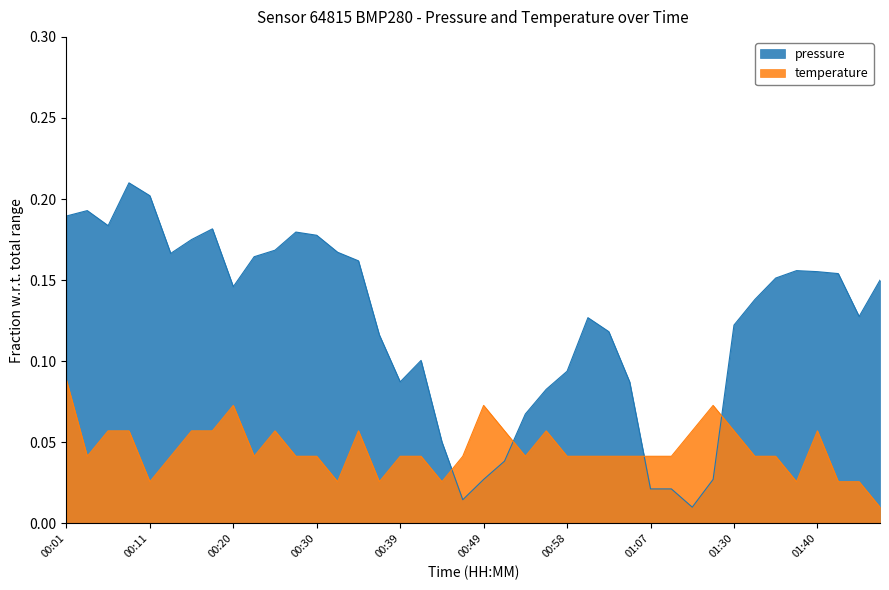

The pressure series shows 0.2 at 01:53. True or false?

True